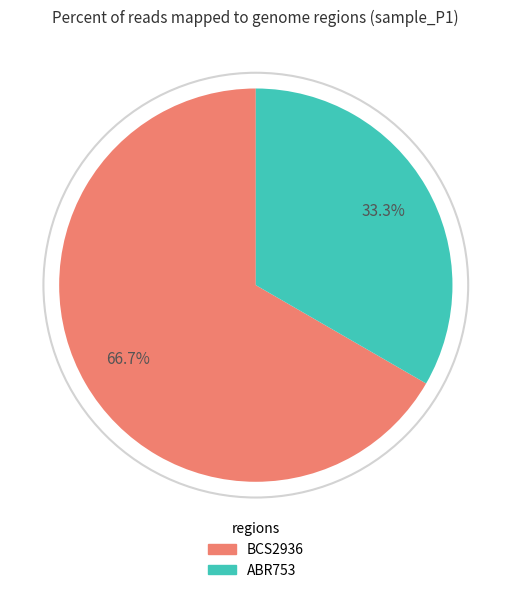

What percentage is NOT represented by BCS2936?

33.3%